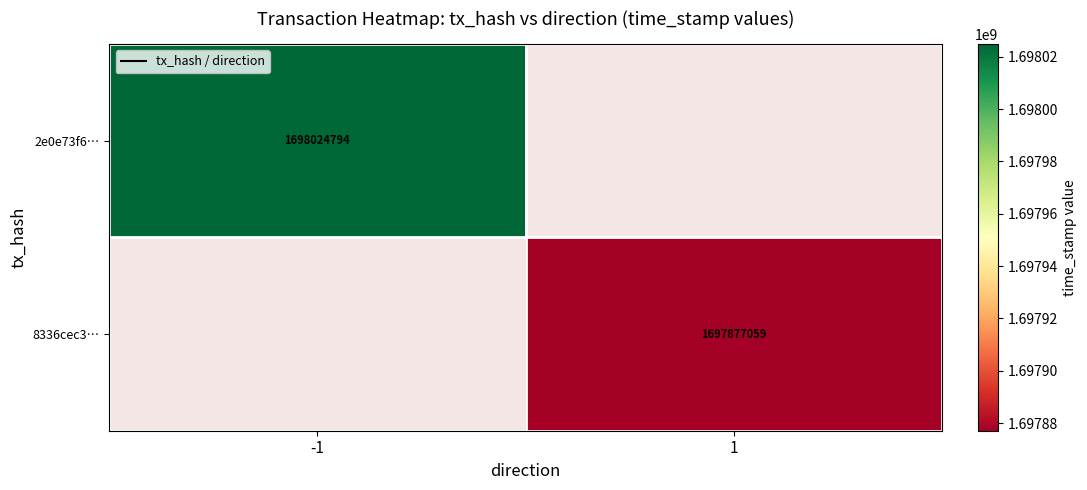

Is the value of 8336cec3… at 1 greater than the value of 2e0e73f6… at -1?

No